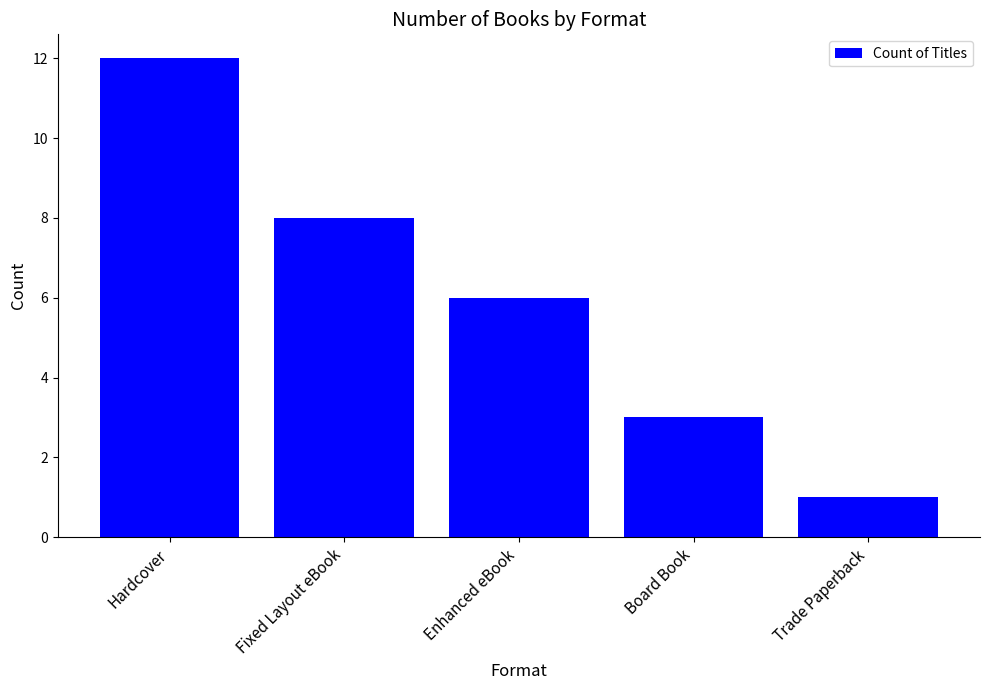

Approximately how many times larger is the value at Fixed Layout eBook compared to Trade Paperback?

8.0